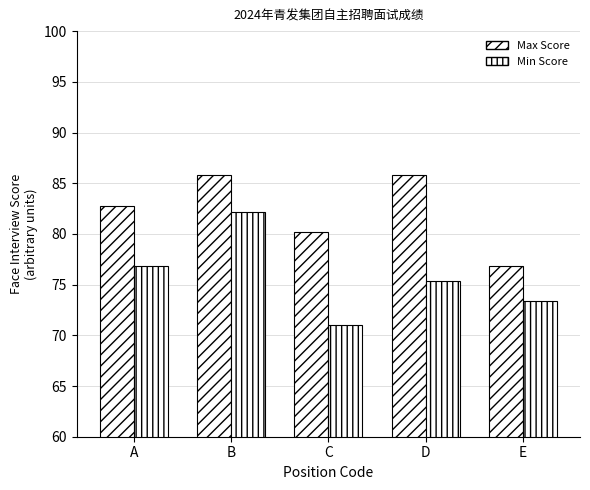

At which label does Min Score first exceed 75?

A